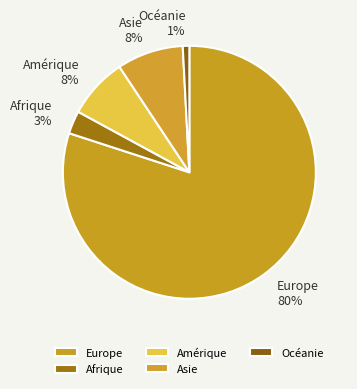

Combined, do Europe and Afrique account for over 50%?

Yes